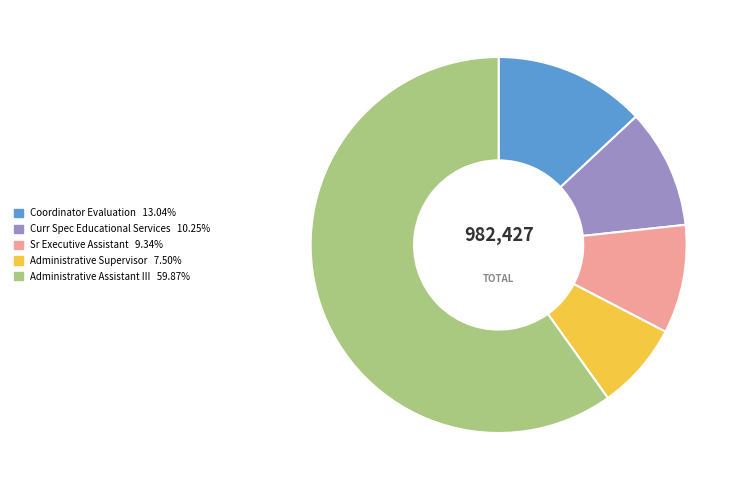

Does any single category account for the majority?

Yes